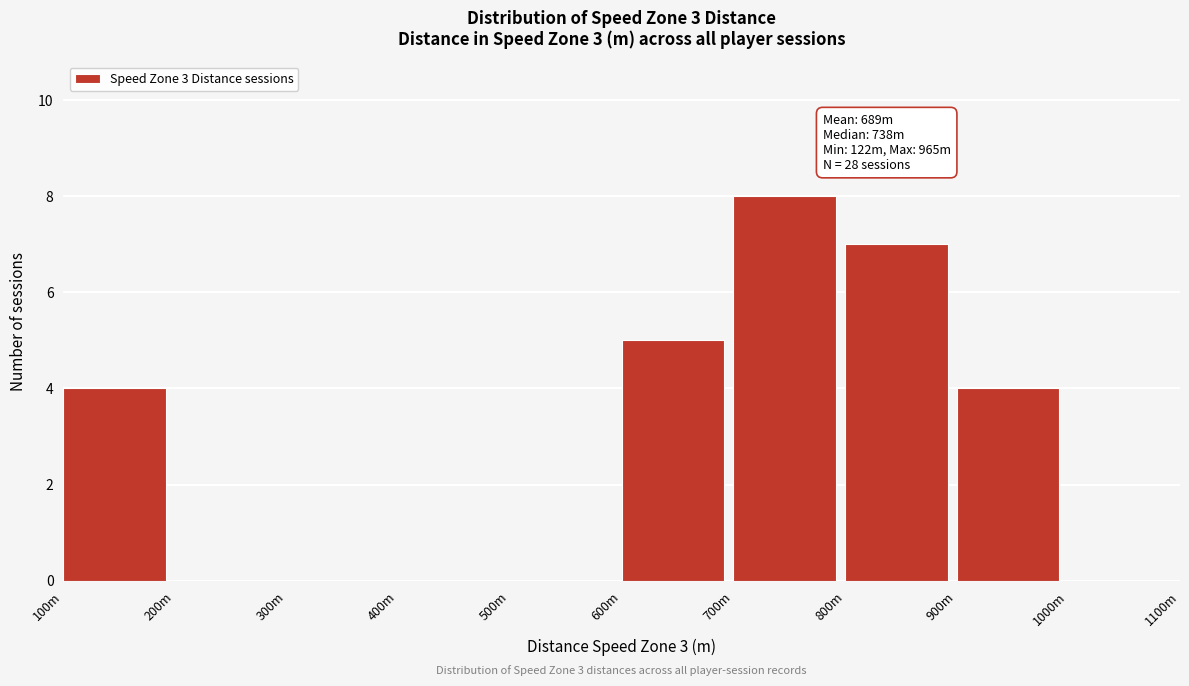

Reading left to right, transcribe all the data shown in this chart.

100m=4	200m=0	300m=0	400m=0	500m=0	600m=5	700m=8	800m=7	900m=4	1000m=0